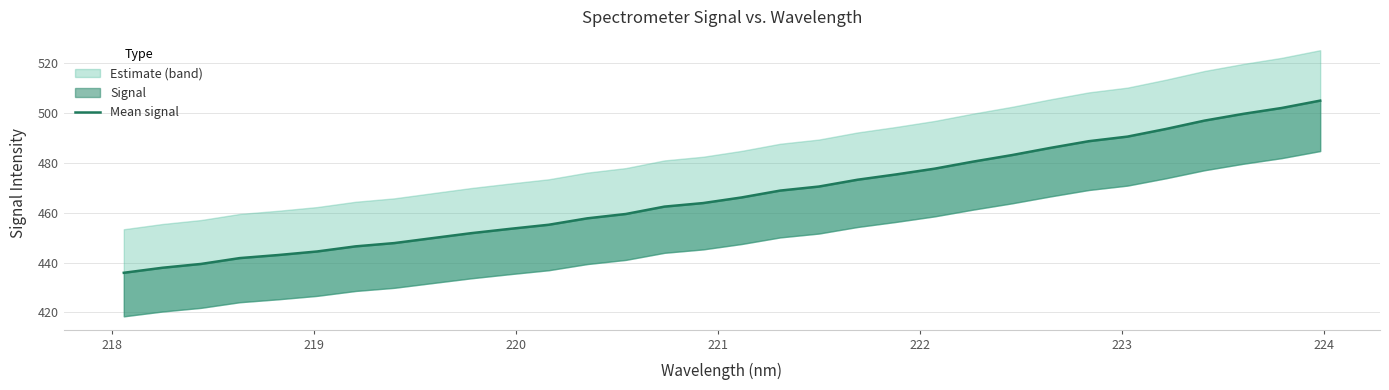

What is the smallest value displayed?

435.9